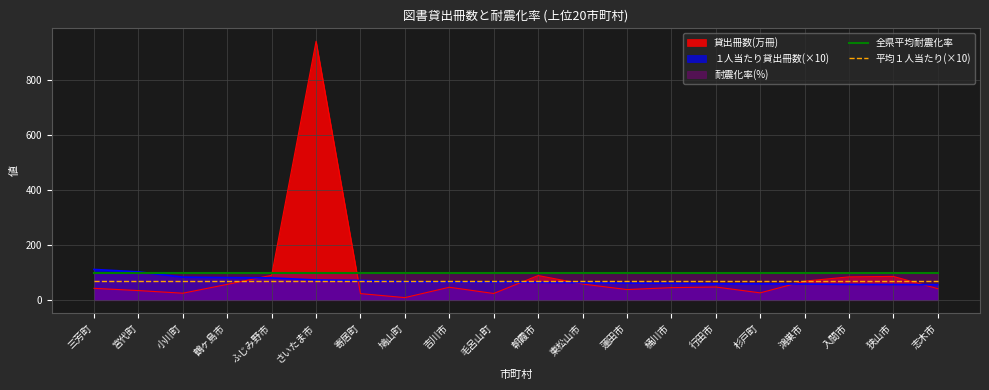

What is the highest value of the 平均１人当たり(×10) series?

70.6